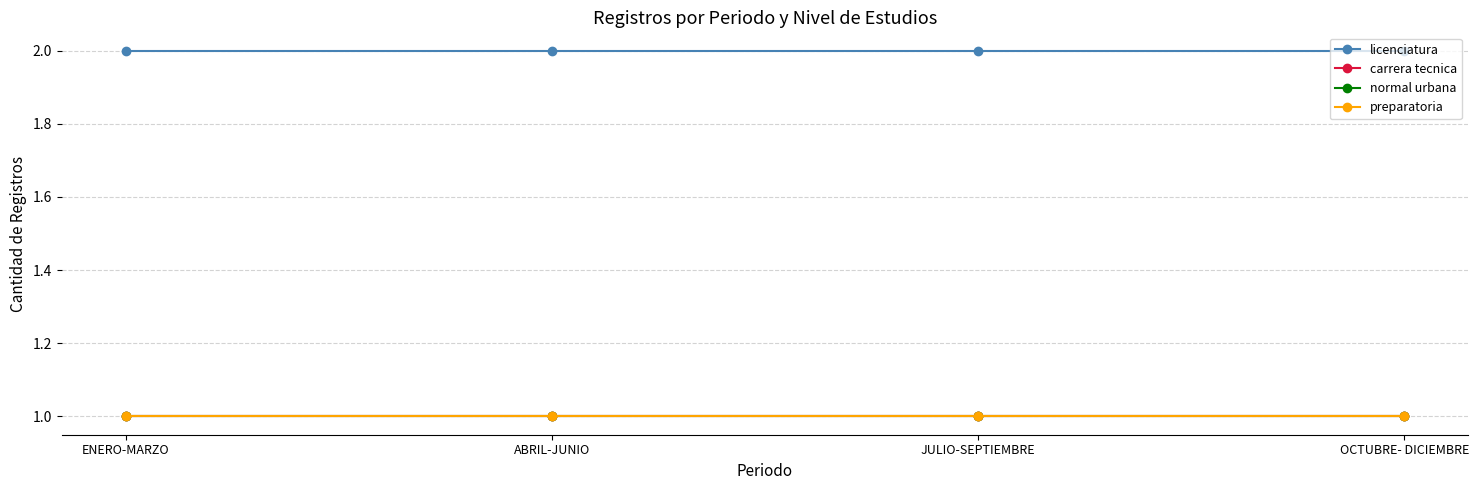

Is this an area chart (filled region under the line)?

No